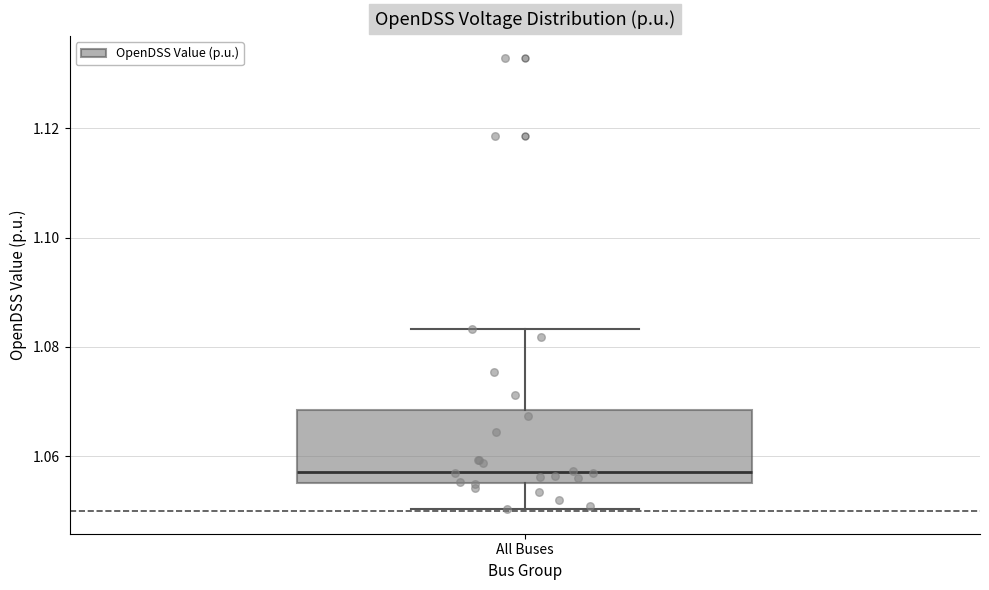

Transcribe this box plot: give where the median line is, the range the box spans, and where the two whiskers end, as read against the y-axis. The values are not printed on the chart, so give them approximately, as read against the axis.

median 1.058, box 1.056 to 1.068, whiskers 1.050 to 1.084